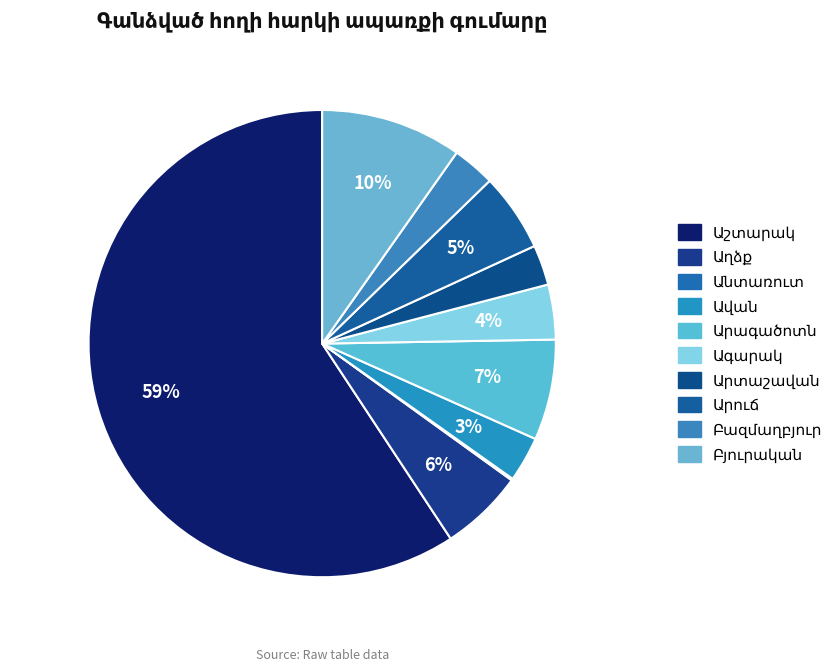

What is the majority slice?

Աշտարակ